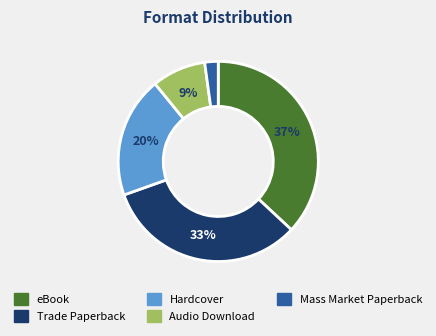

Is there any slice that represents more than half of the pie?

No